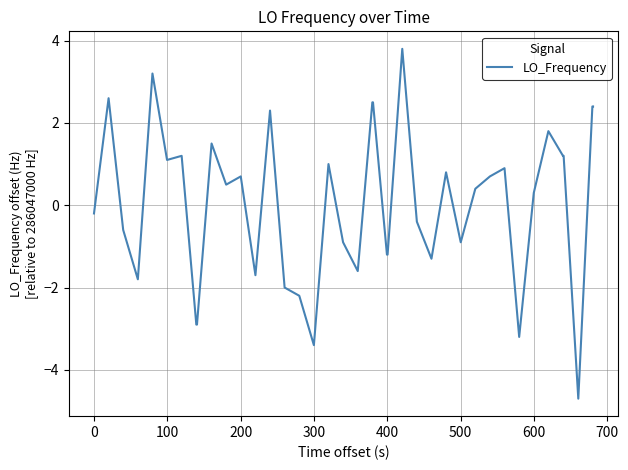

What is the greatest value displayed?

3.8